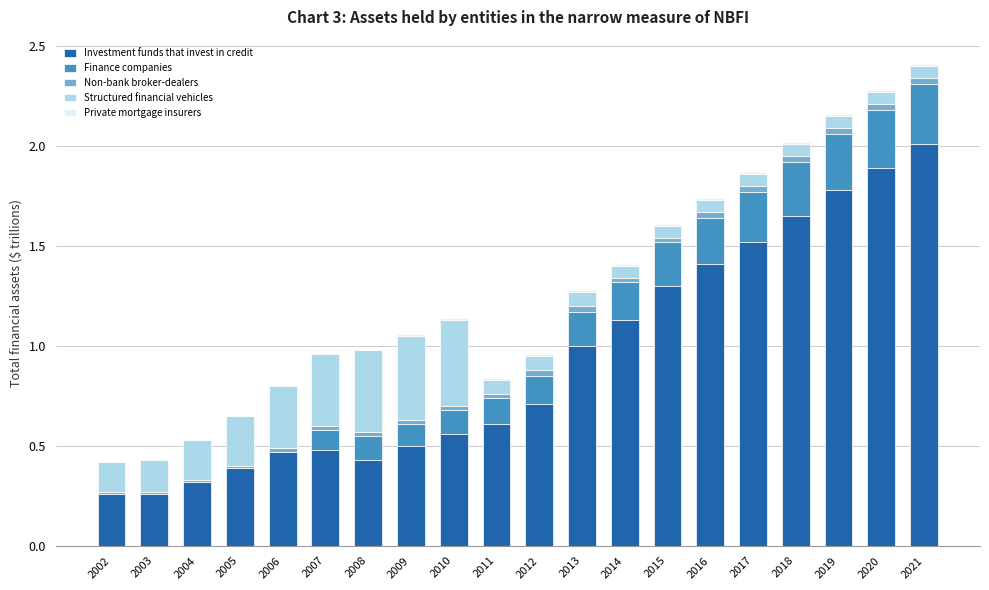

What is the maximum value for Investment funds that invest in credit?

2.0